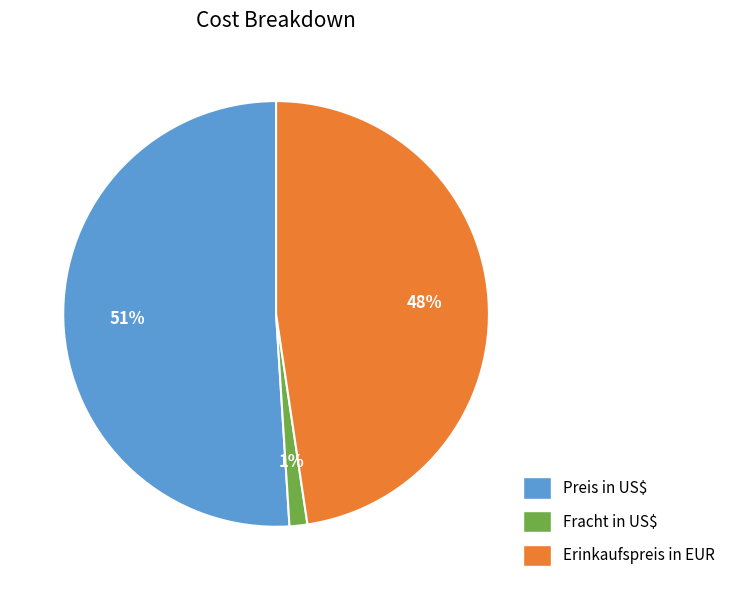

Is there a majority slice in this chart?

Yes